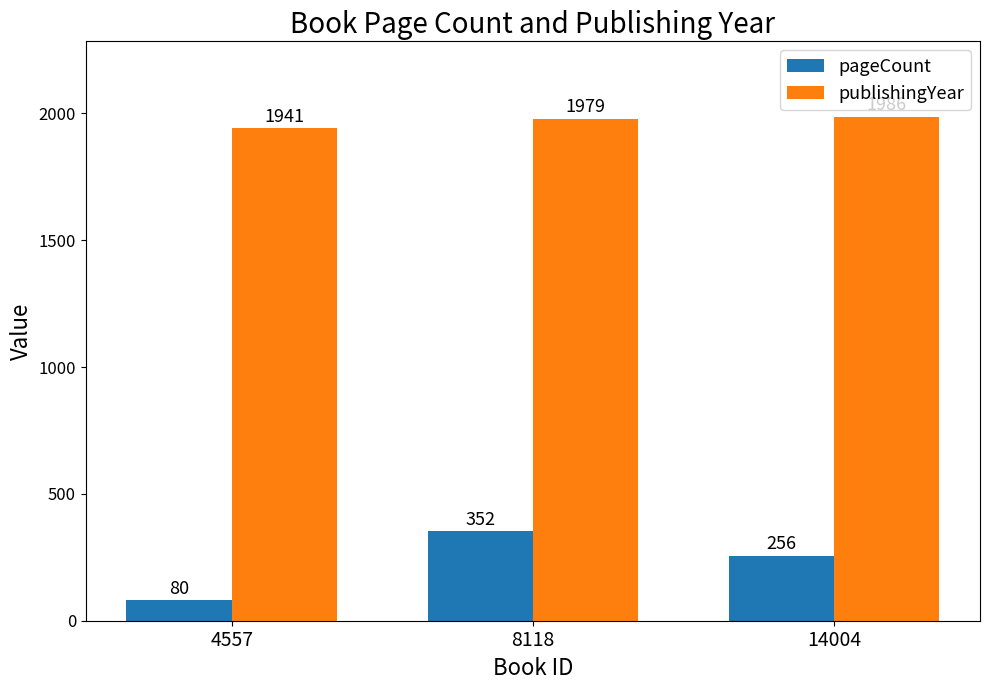

Read the publishingYear value at 14004, to the nearest 10.

1990